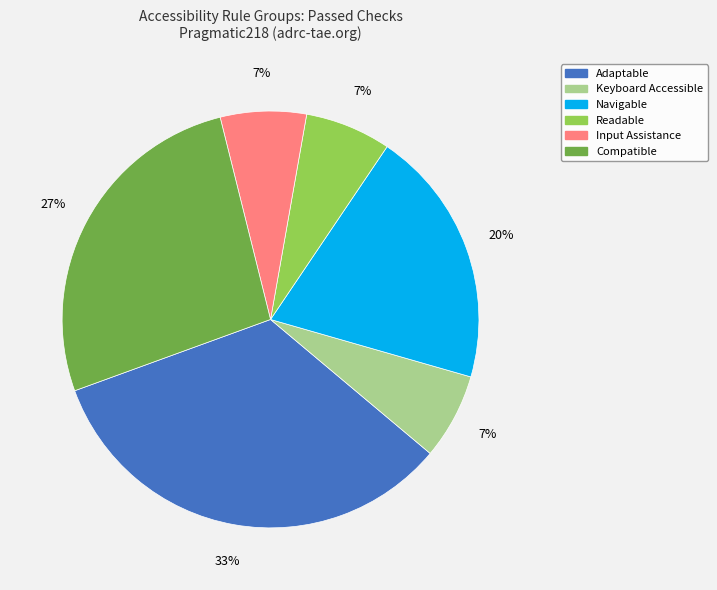

To the nearest percent, what is the average slice percentage?

17%